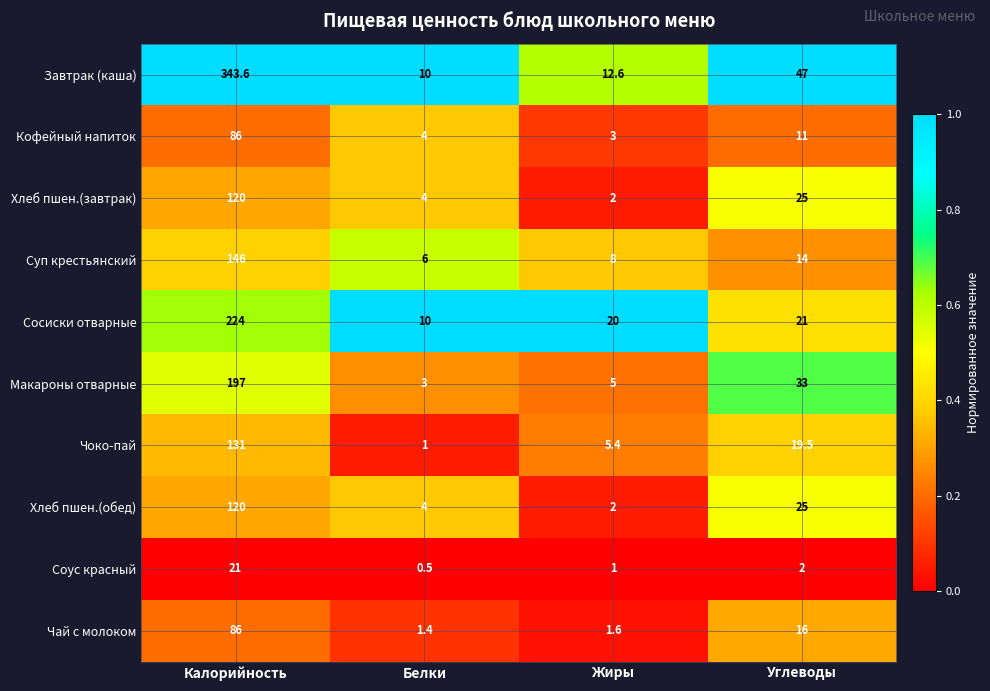

At which label does Сосиски отварные first exceed 21?

Калорийность